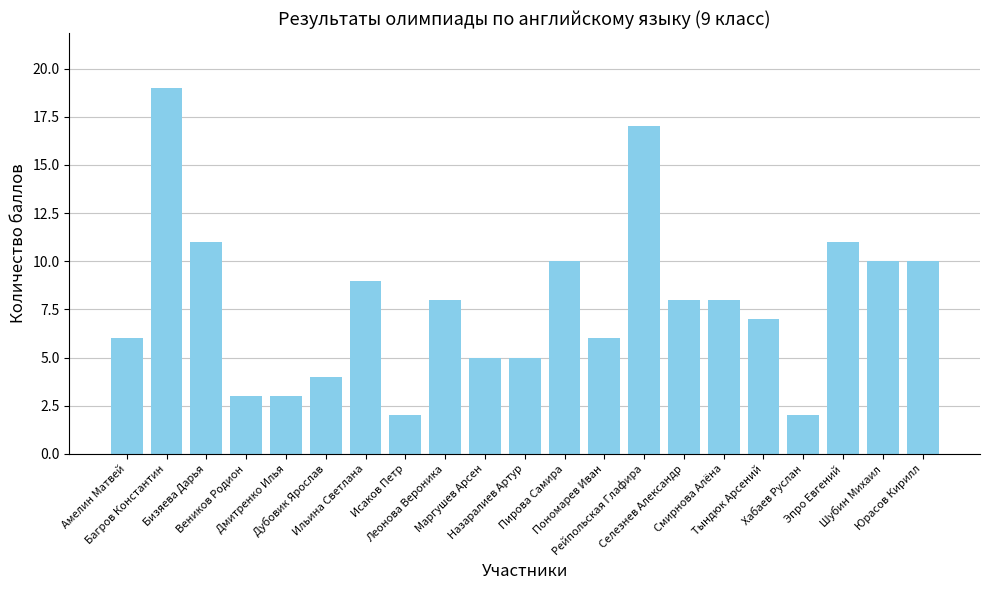

What is the label of the 11th bar from the left?

Назаралиев Артур